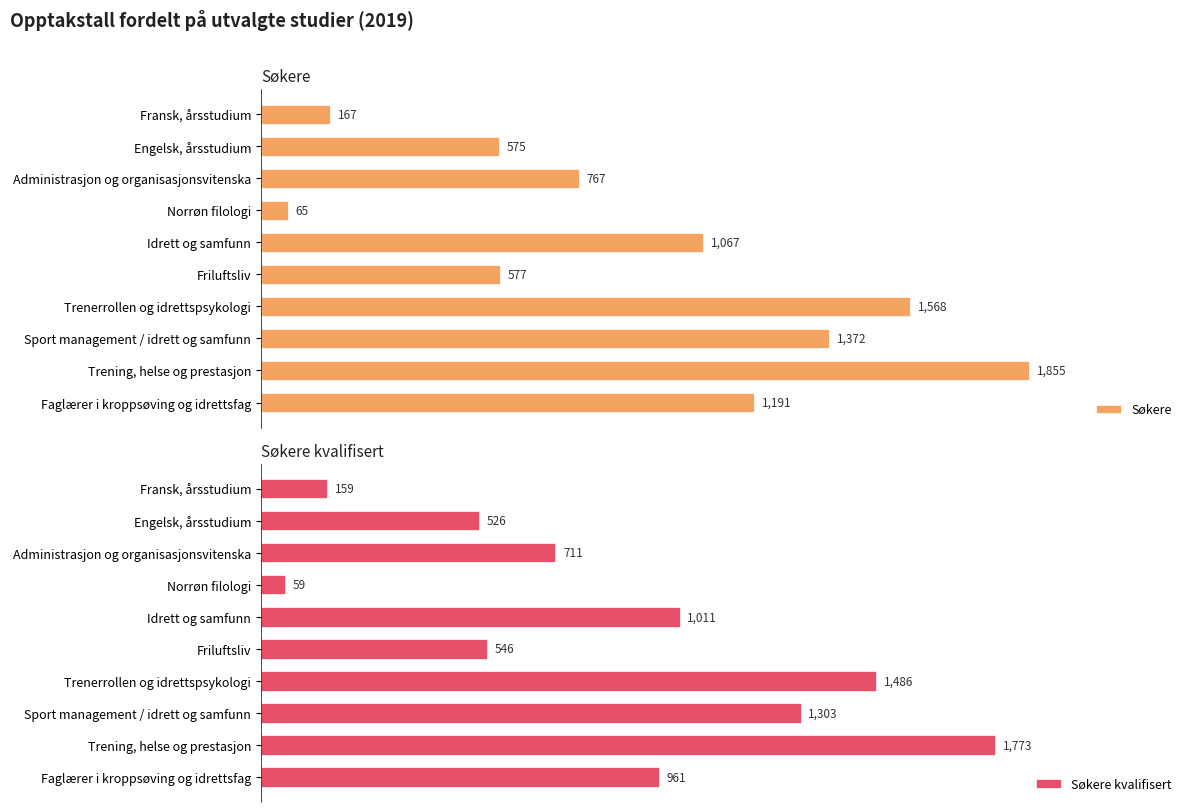

List the series in order of their overall mean, lowest first.

Søkere kvalifisert, Søkere